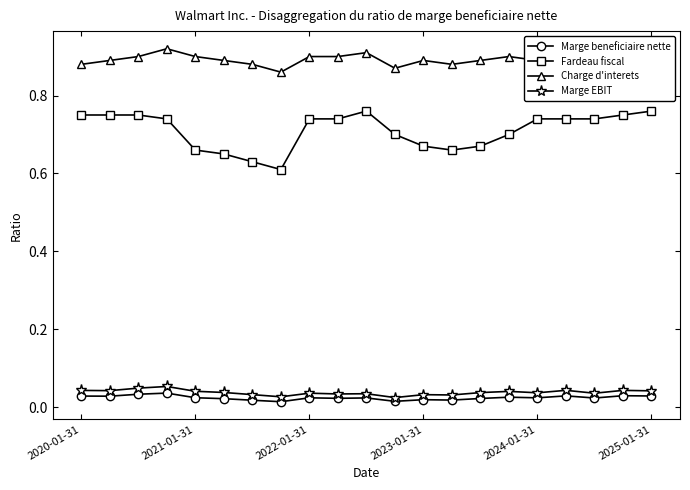

Is this an area chart (filled region under the line)?

No